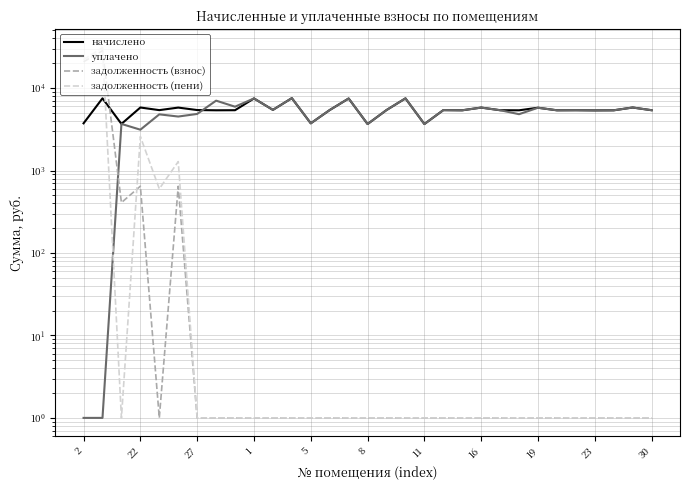

Does the chart display data point markers on the line(s)?

No